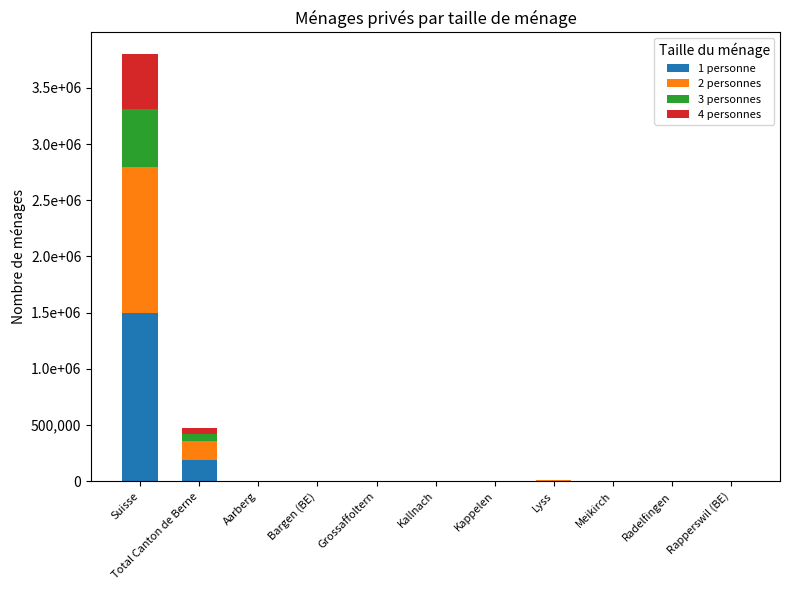

The value of 4 personnes at Radelfingen is 56. True or false?

True